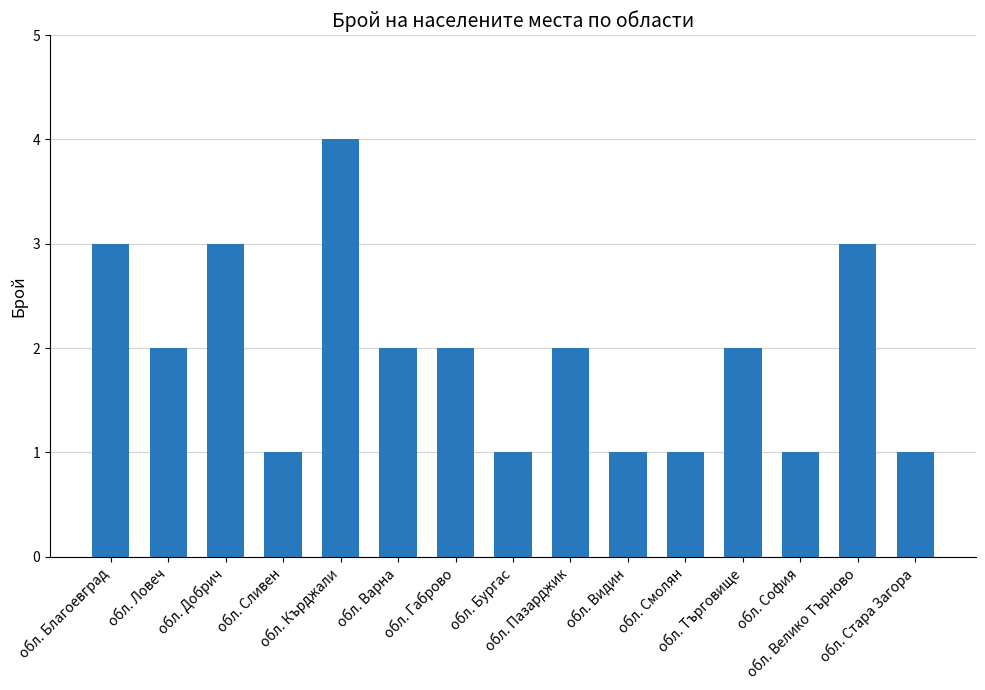

Is it true that the value at обл. Велико Търново is 3?

True